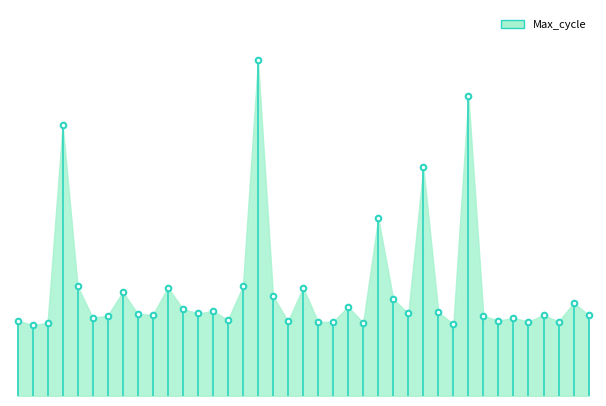

How many lines are shown in the chart?

1